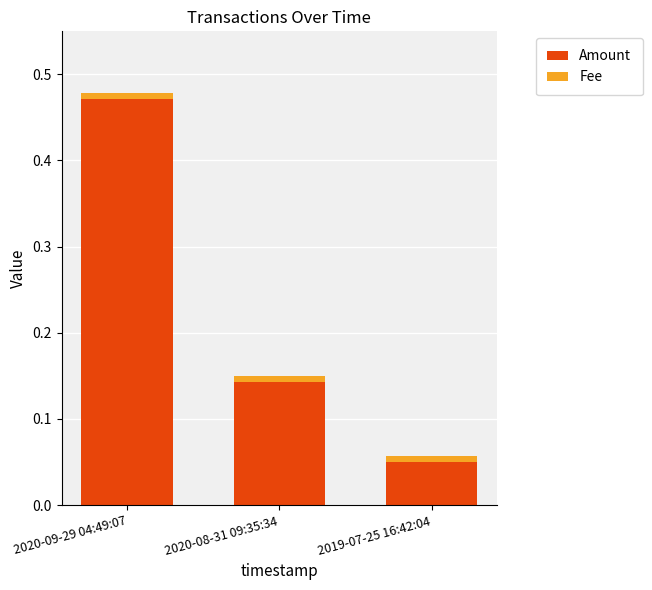

List the labels in order of Amount value, smallest first.

2019-07-25 16:42:04, 2020-08-31 09:35:34, 2020-09-29 04:49:07